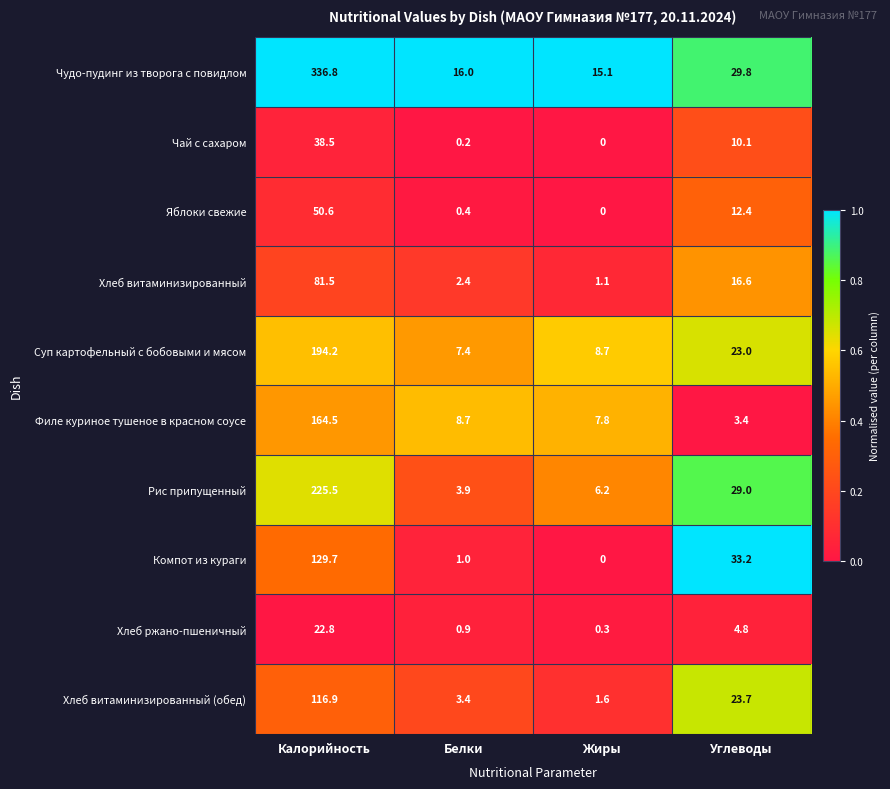

The Филе куриное тушеное в красном соусе series shows 11.6 at Жиры. True or false?

False